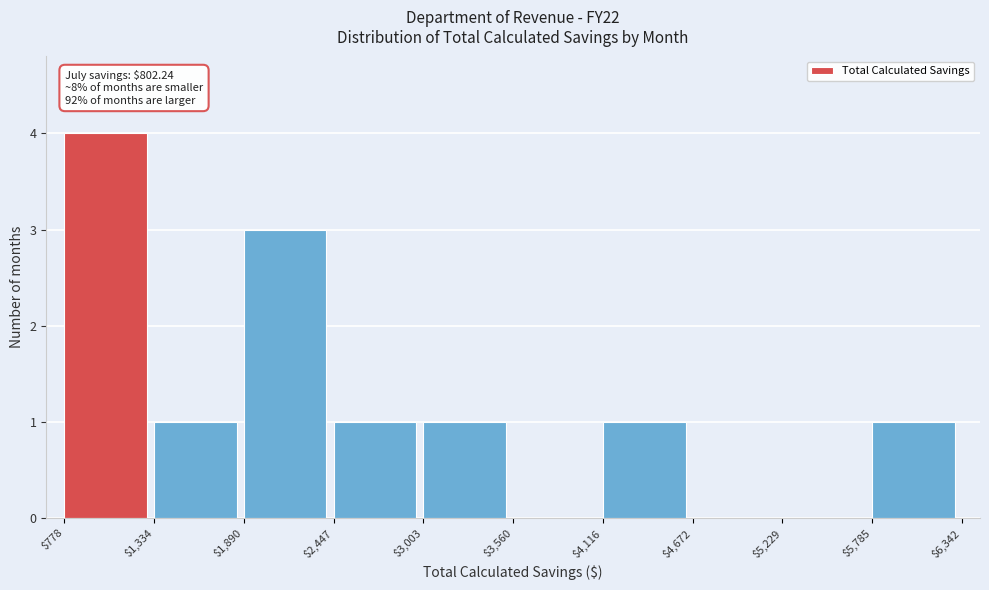

Which range on the x-axis has the tallest bar?

$778 to $1,334